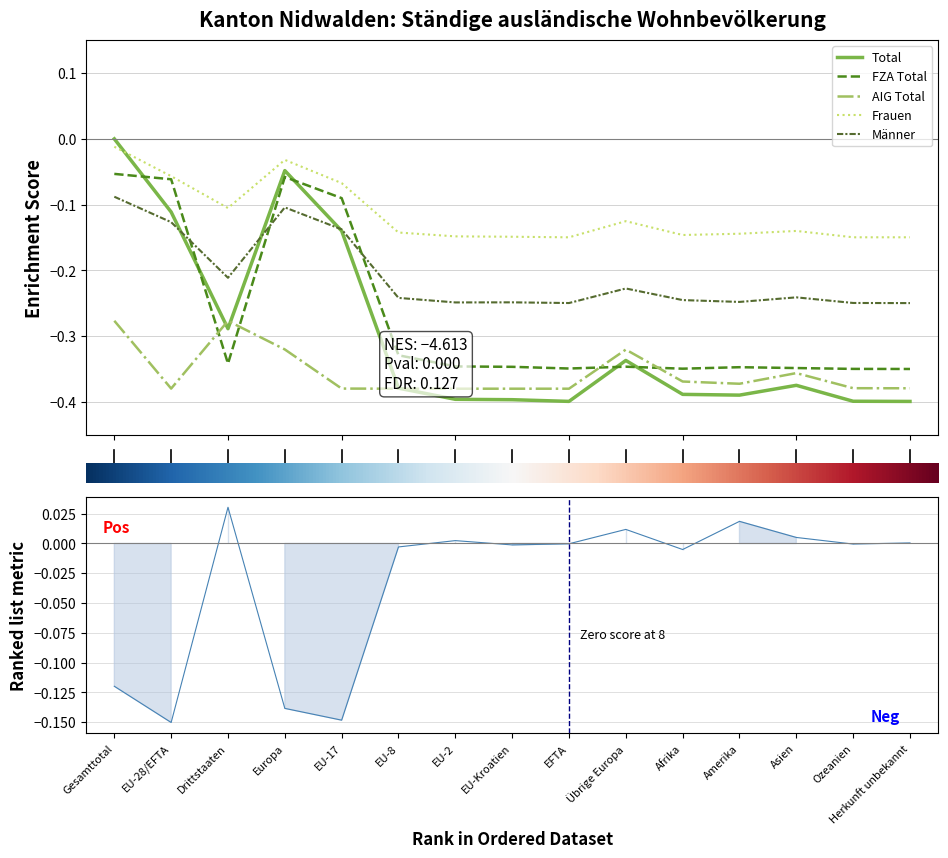

What is the sum of all Frauen values?

-1.7